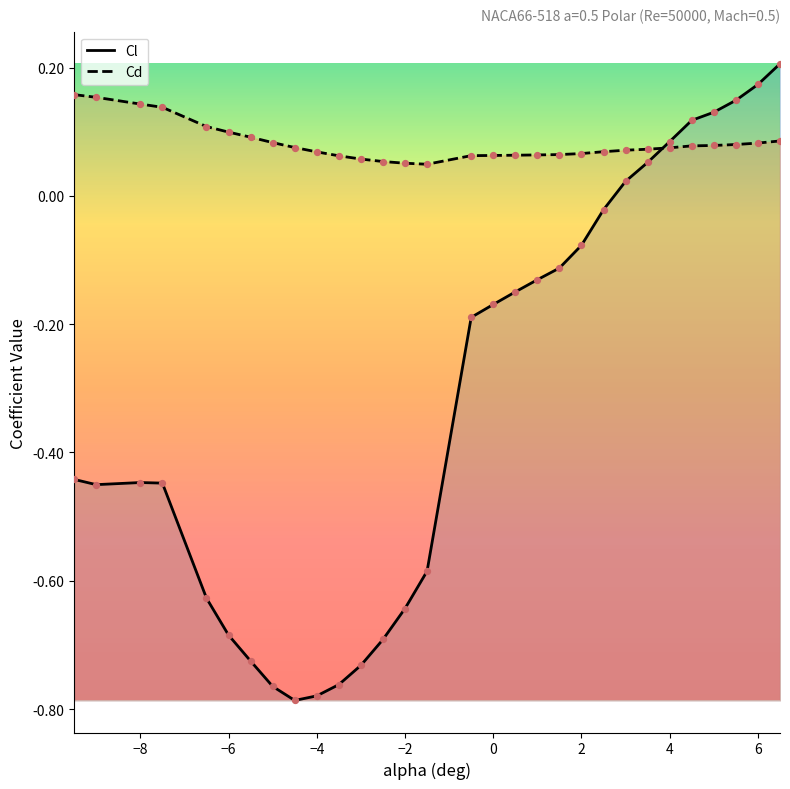

What are all the series names shown in the legend?

Cl, Cd